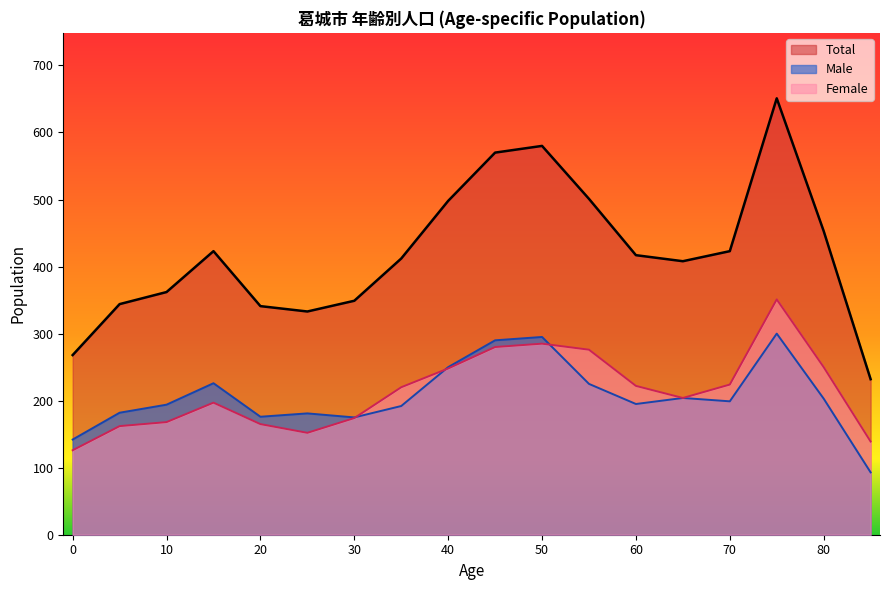

What is the value of the Male point at the 12th from the left?

225